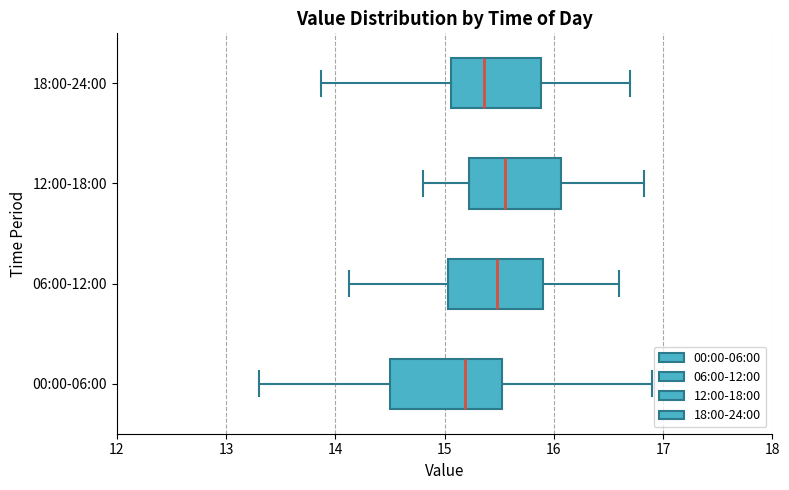

Reading bottom to top, read every box against the x-axis: the position of its median line, the range the box covers, and the ends of its whiskers. The values are not printed on the chart, so give them approximately, as read against the axis.

00:00-06:00: median 15.2, box 14.5 to 15.5, whiskers 13.3 to 16.9
06:00-12:00: median 15.5, box 15.0 to 15.9, whiskers 14.1 to 16.6
12:00-18:00: median 15.6, box 15.2 to 16.1, whiskers 14.8 to 16.8
18:00-24:00: median 15.4, box 15.1 to 15.9, whiskers 13.9 to 16.7